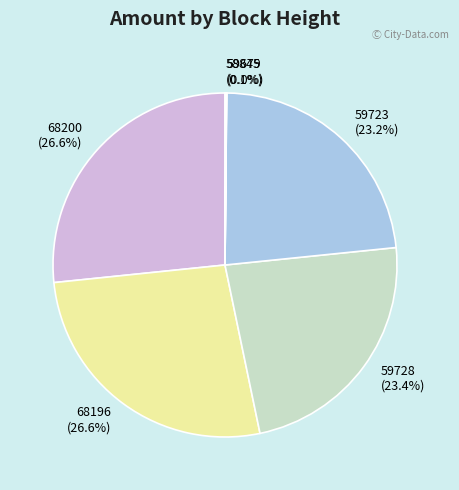

Approximately how many times larger is the value at 68196 compared to 59723?

1.1